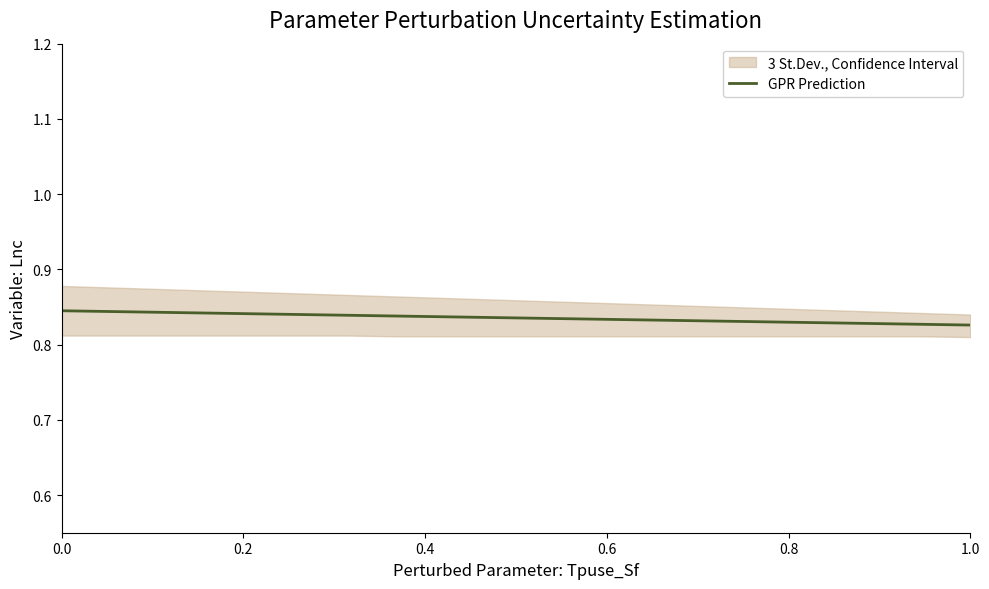

Does the chart have visible grid lines?

No